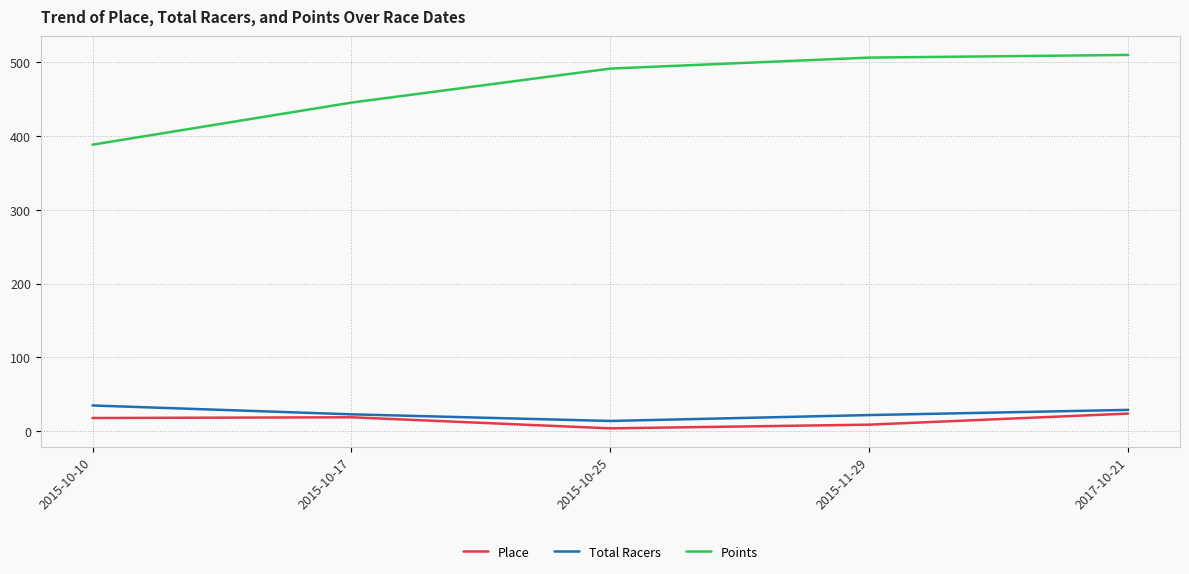

True or false: Points and Total Racers cross at least once.

False